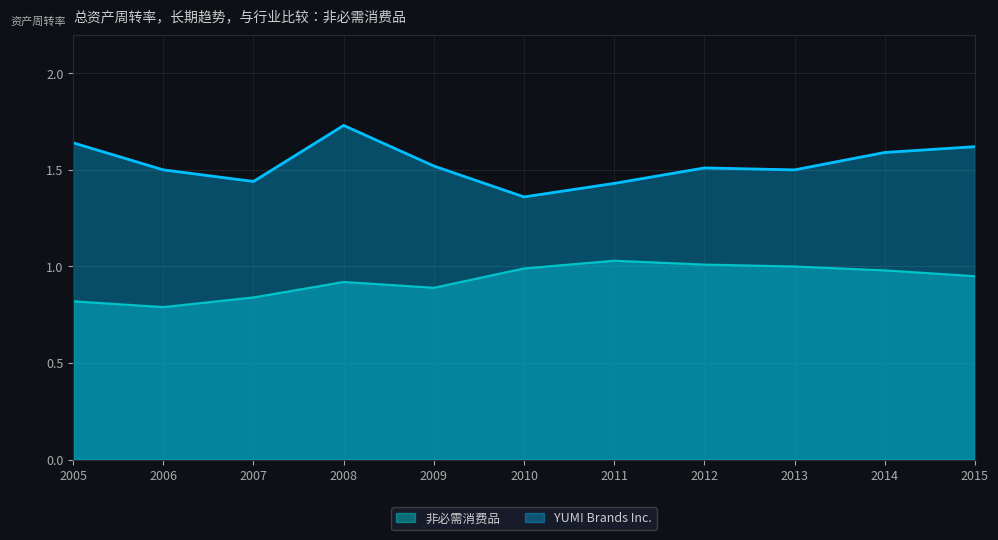

Rank the categories by 非必需消费品 value from lowest to highest.

2006, 2005, 2007, 2009, 2008, 2015, 2014, 2010, 2013, 2012, 2011